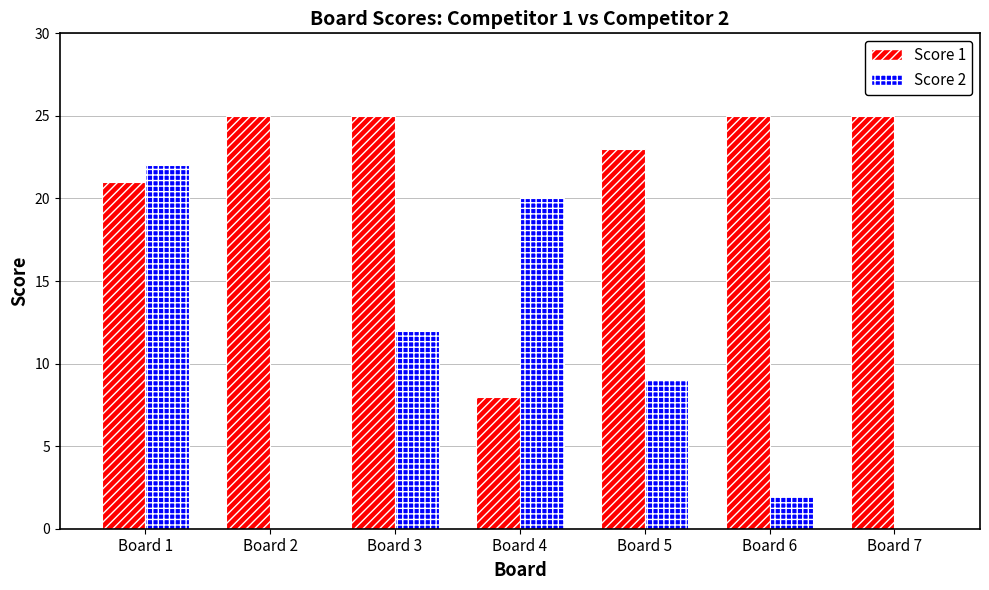

Are the bars grouped side by side (vs. stacked)?

Yes